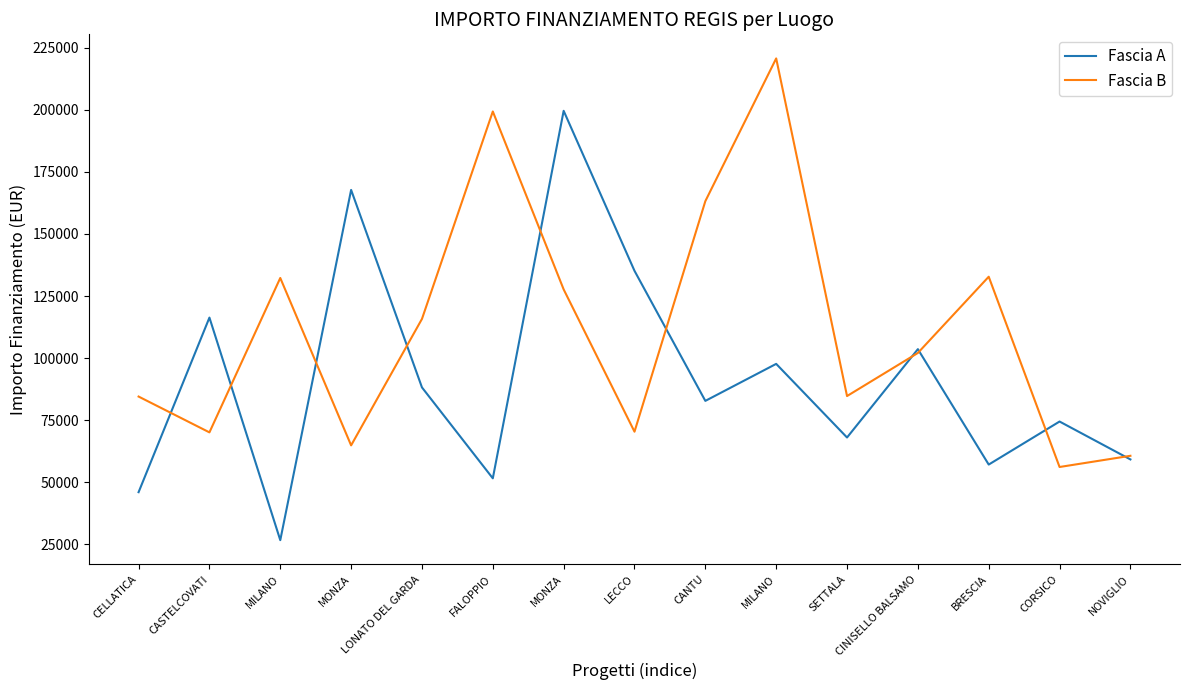

Rank the categories by Fascia A value from lowest to highest.

MILANO, CELLATICA, FALOPPIO, BRESCIA, NOVIGLIO, SETTALA, CORSICO, CANTU, LONATO DEL GARDA, MILANO, CINISELLO BALSAMO, CASTELCOVATI, LECCO, MONZA, MONZA